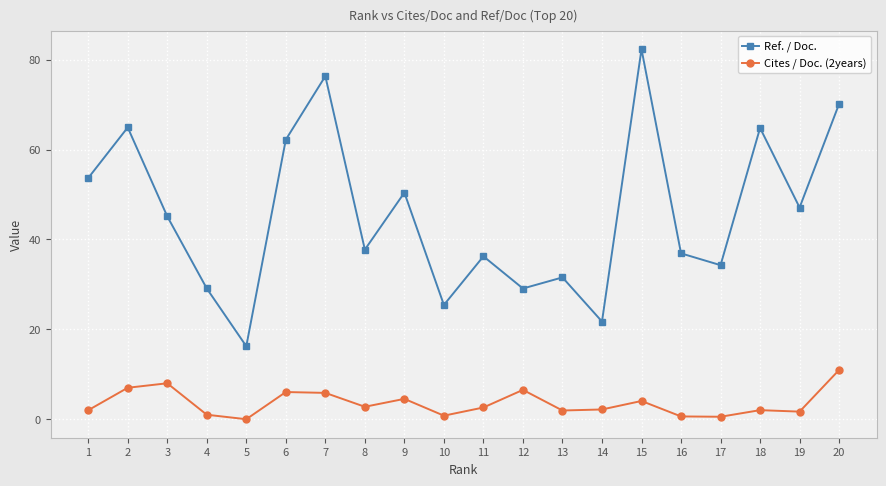

What is the value of the Cites / Doc. (2years) point at the 12th from the left?

6.5